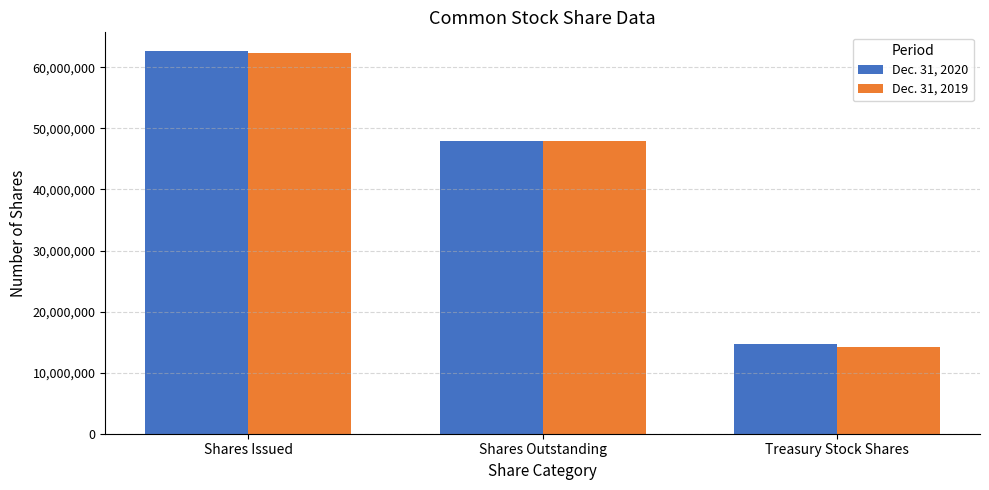

What is the total value across all series at Treasury Stock Shares?

28956557